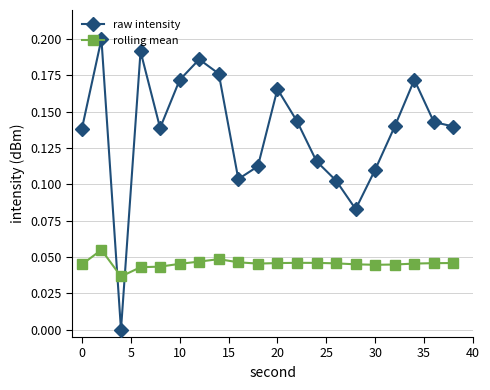

In rolling mean, how many points are lower than both neighbors (excluding endpoints)?

3